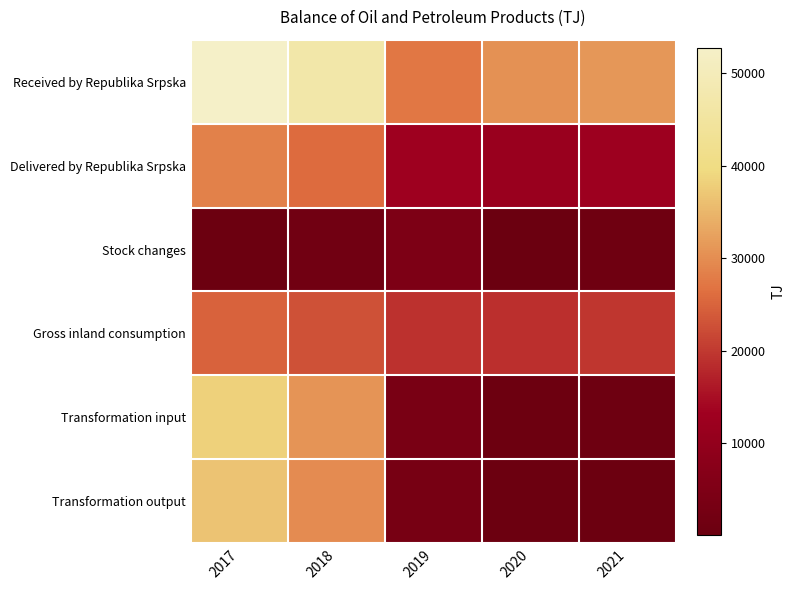

Between 2018 and 2017, which is larger?

2017